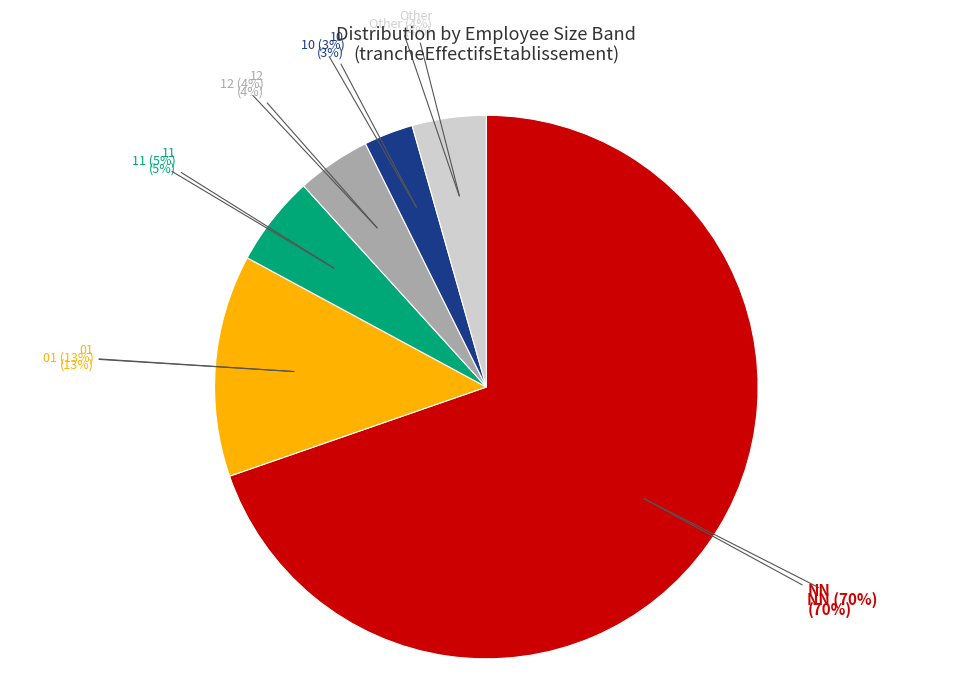

Does 22 account for over 50% of the chart?

No